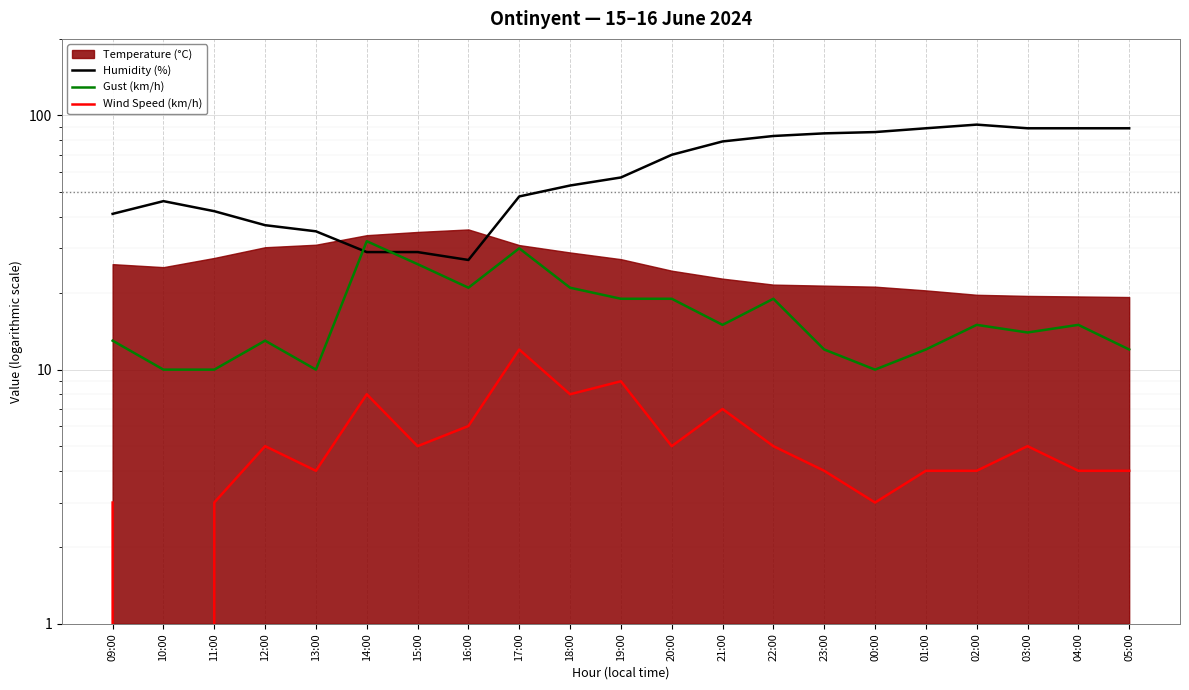

What is the average value of the Gust (km/h) series?

17